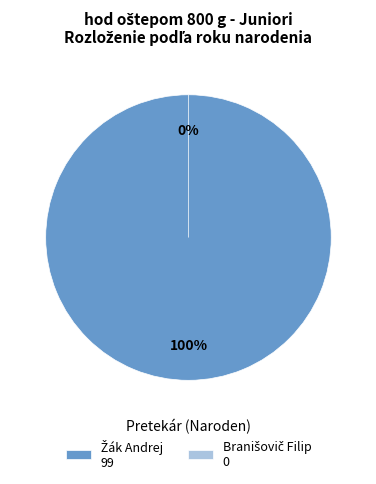

Is there any slice that represents more than half of the pie?

Yes